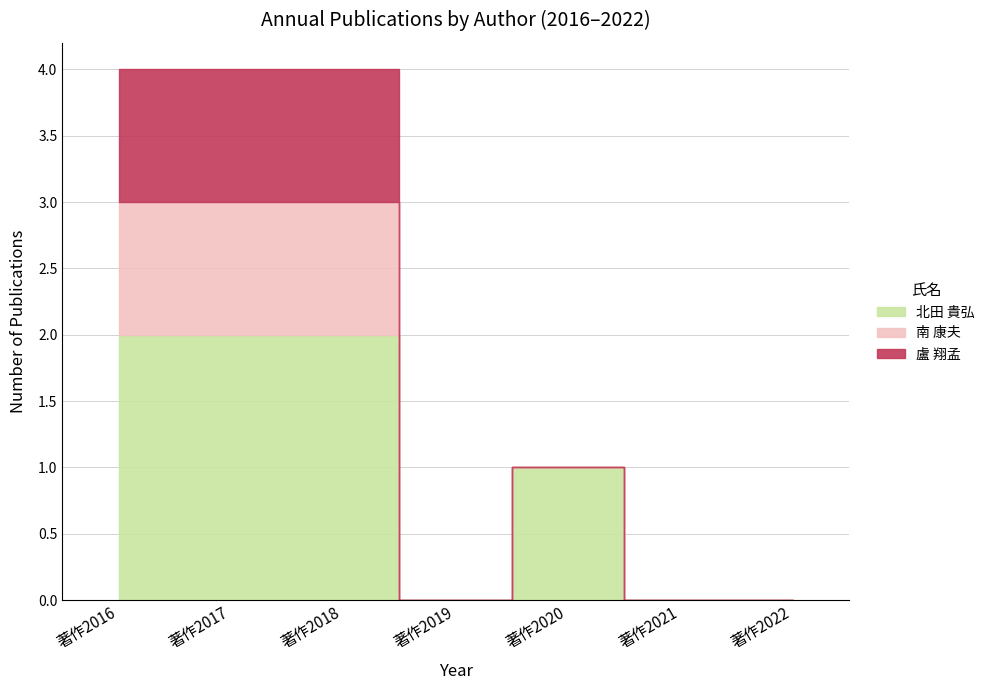

Reading left to right, list all the values displayed in this chart.

北田 貴弘: 2	2	2	0	1	0	0
南 康夫: 1	1	1	0	0	0	0
盧 翔孟: 1	1	1	0	0	0	0